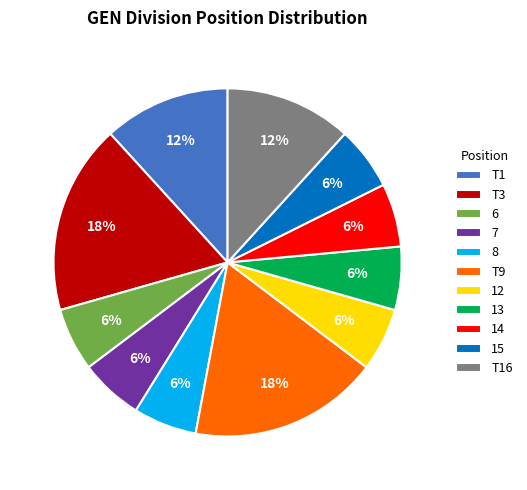

How many slices are in this pie chart?

11